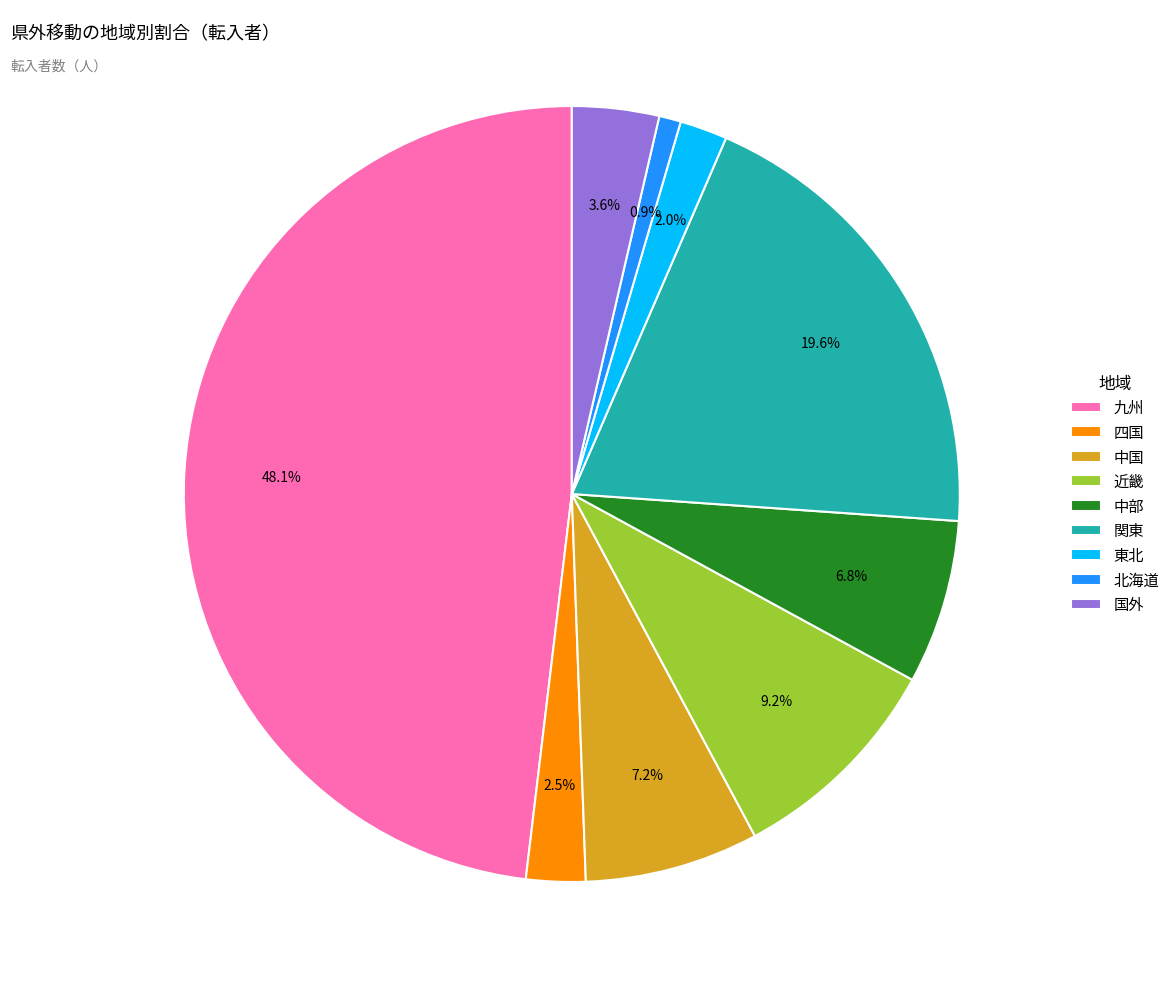

What percentage is NOT represented by 関東?

80.4%